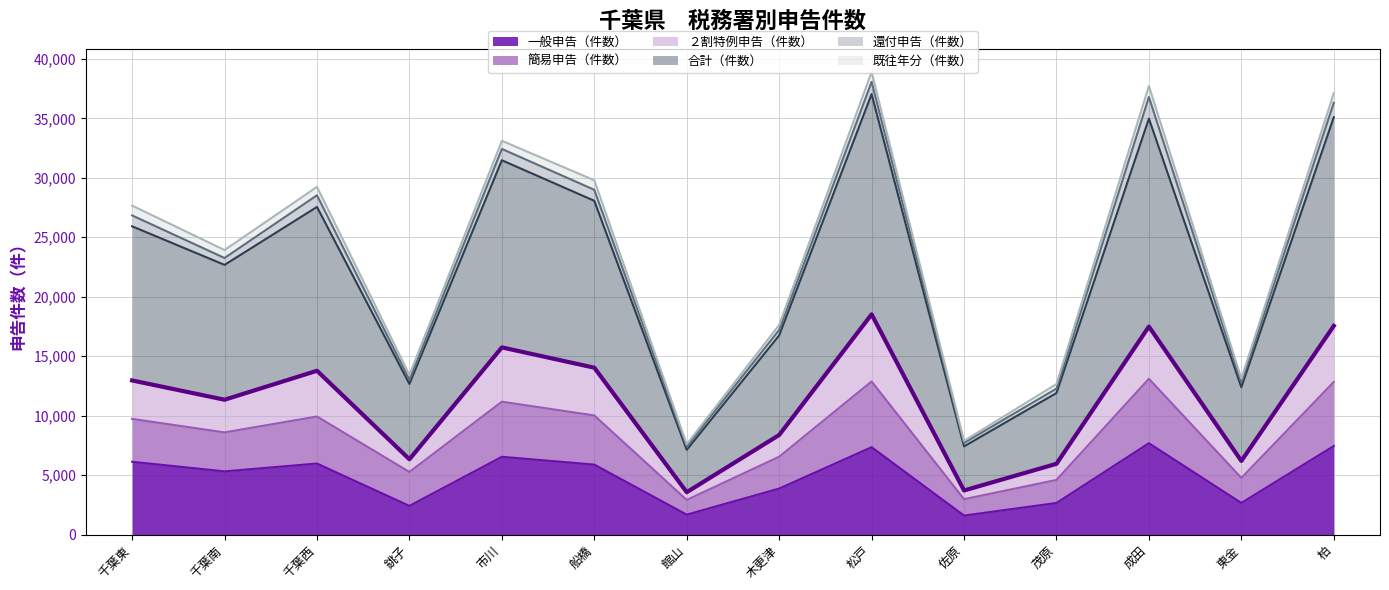

At which category does the data reach its first local peak?

千葉西